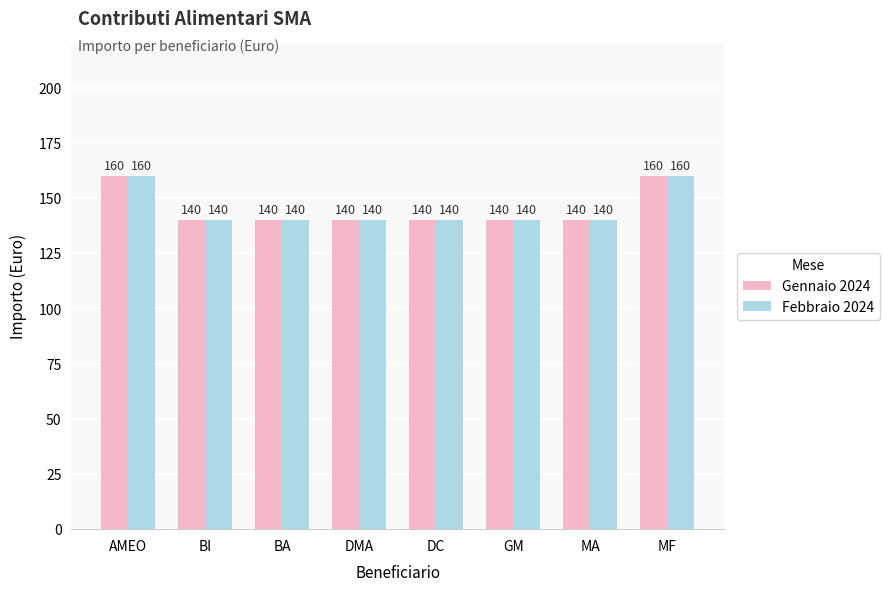

Reading left to right, transcribe all the data shown in this chart.

Gennaio 2024: 160	140	140	140	140	140	140	160
Febbraio 2024: 160	140	140	140	140	140	140	160